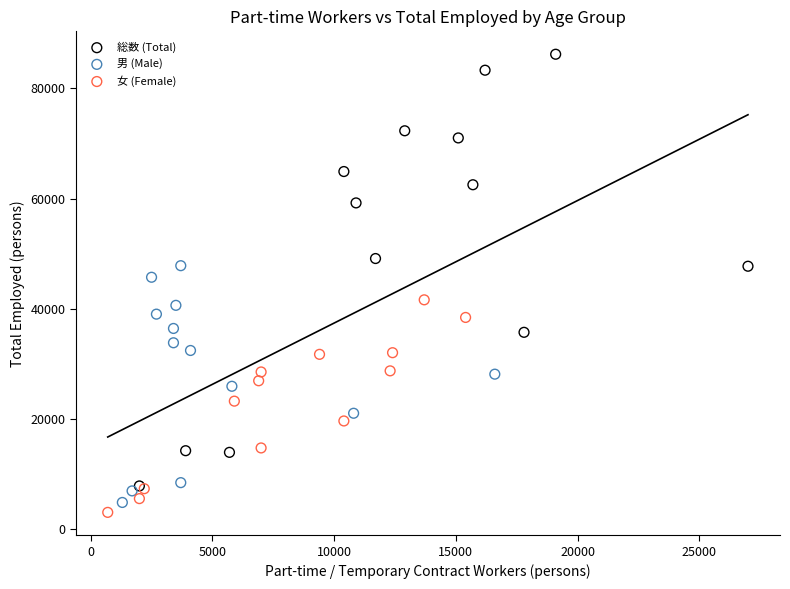

Which series contains the highest Y value?

総数 (Total)